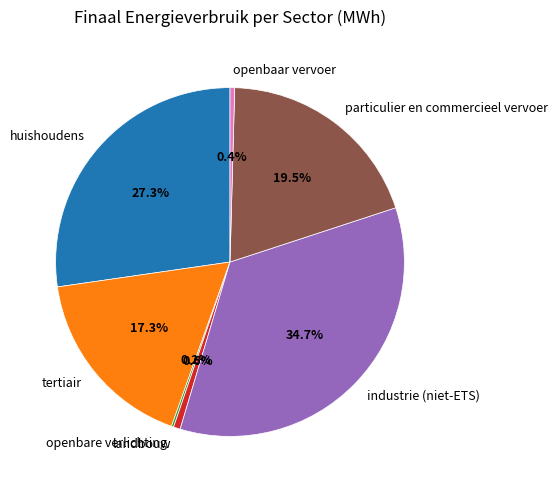

To the nearest percent, what is the combined percentage of tertiair and landbouw?

18%